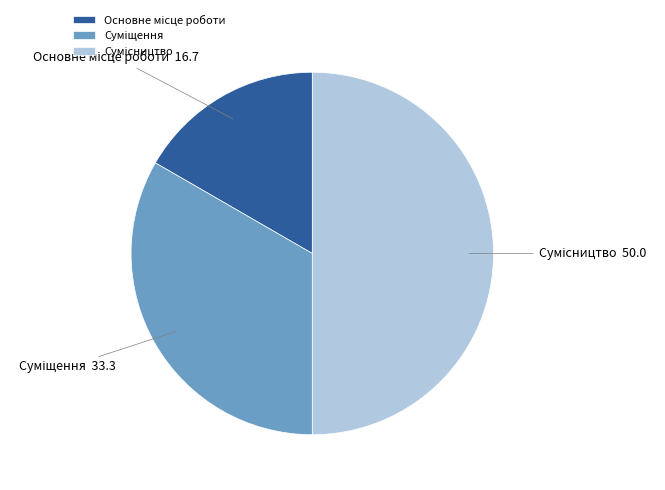

Is it true that Суміщення is 42% of the pie?

False